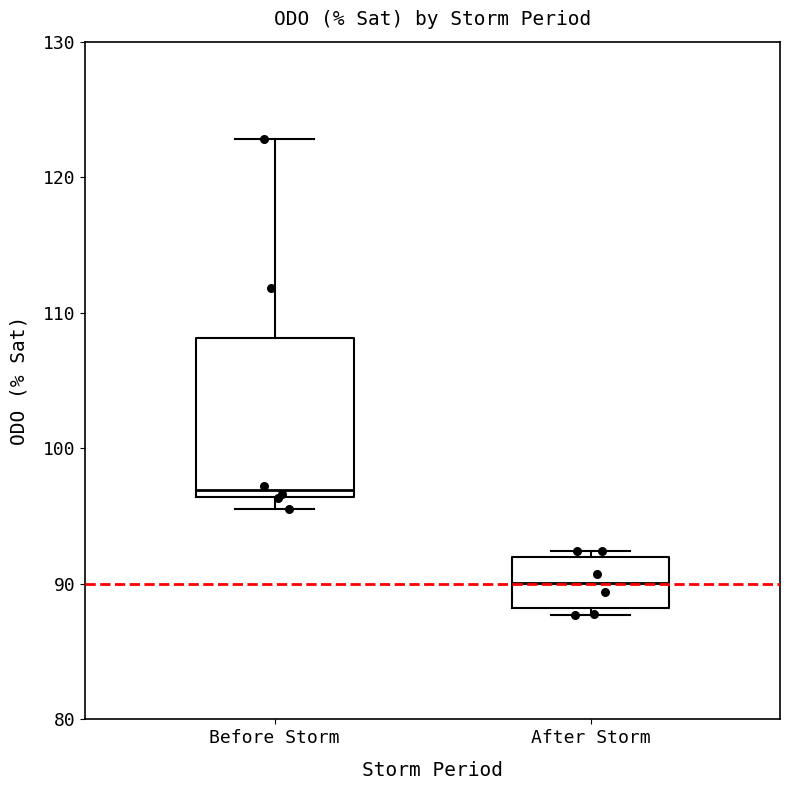

Where is the upper edge of the box for Before Storm on the y-axis? The values are not printed on the chart, so give them approximately, as read against the axis.

108